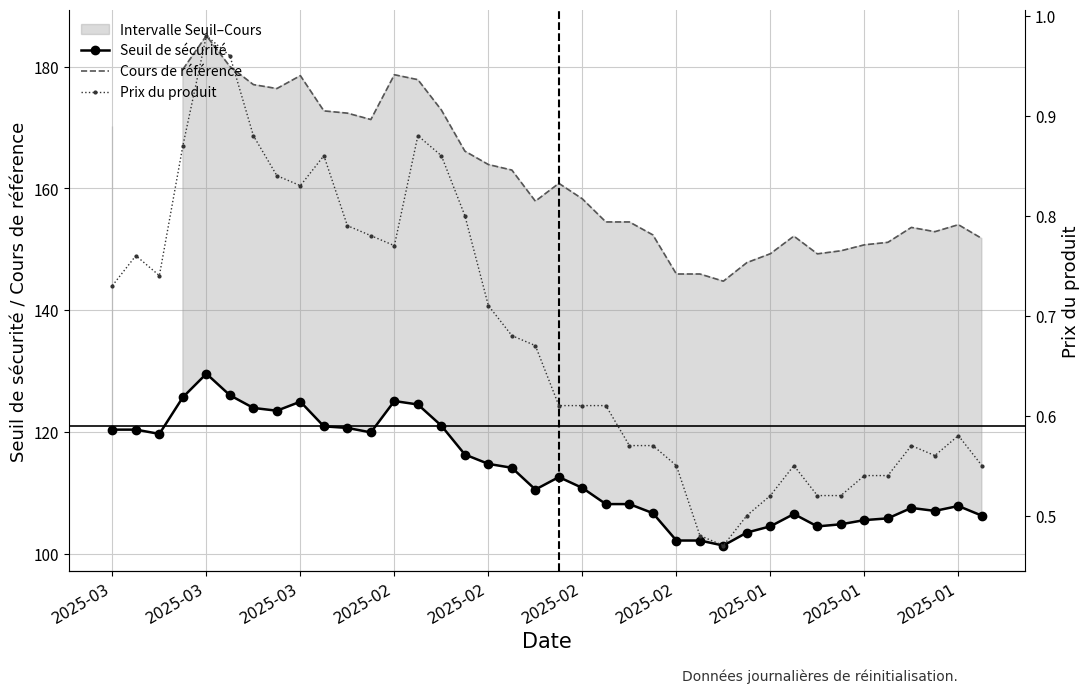

What value does the Prix du produit series have at 22?

0.6